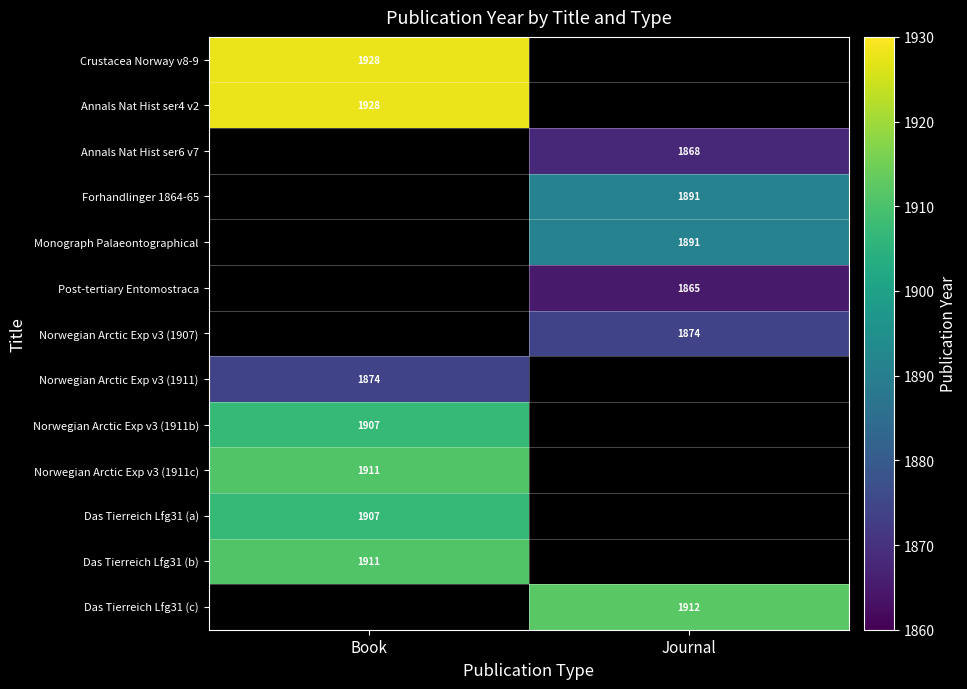

At which category does the chart reach its minimum across all series?

Journal